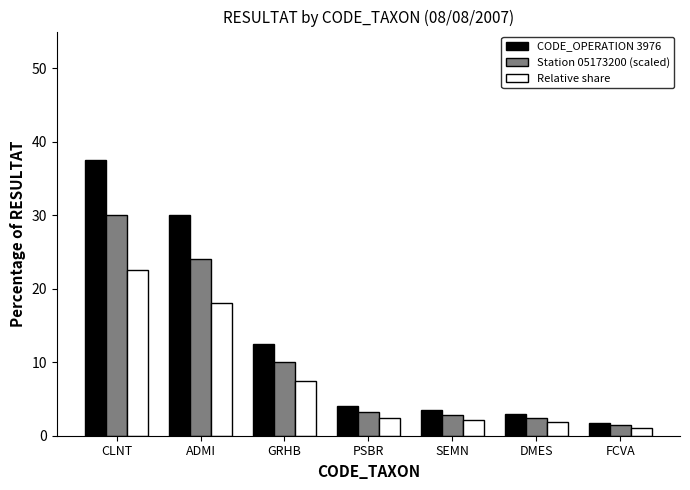

At how many categories does at least one series exceed 8?

3